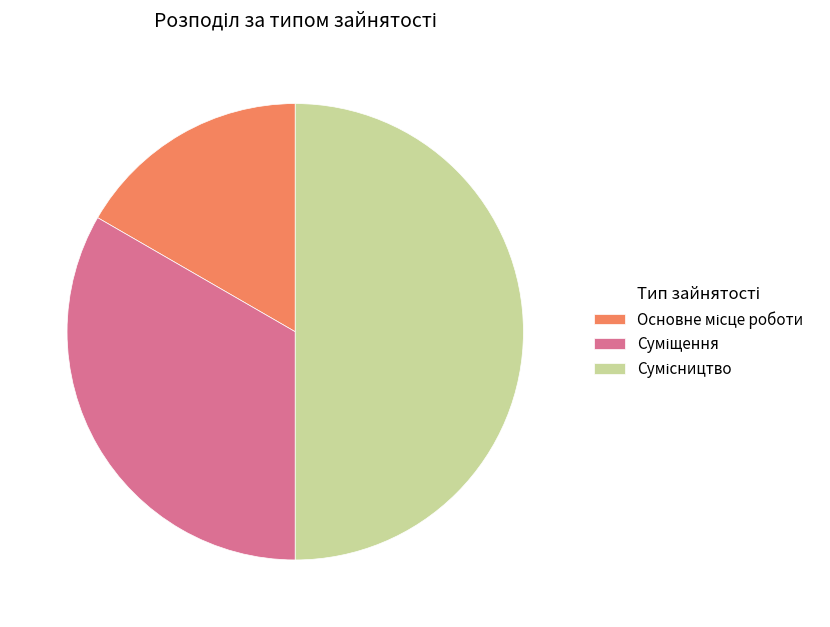

How many segments does this pie chart have?

3